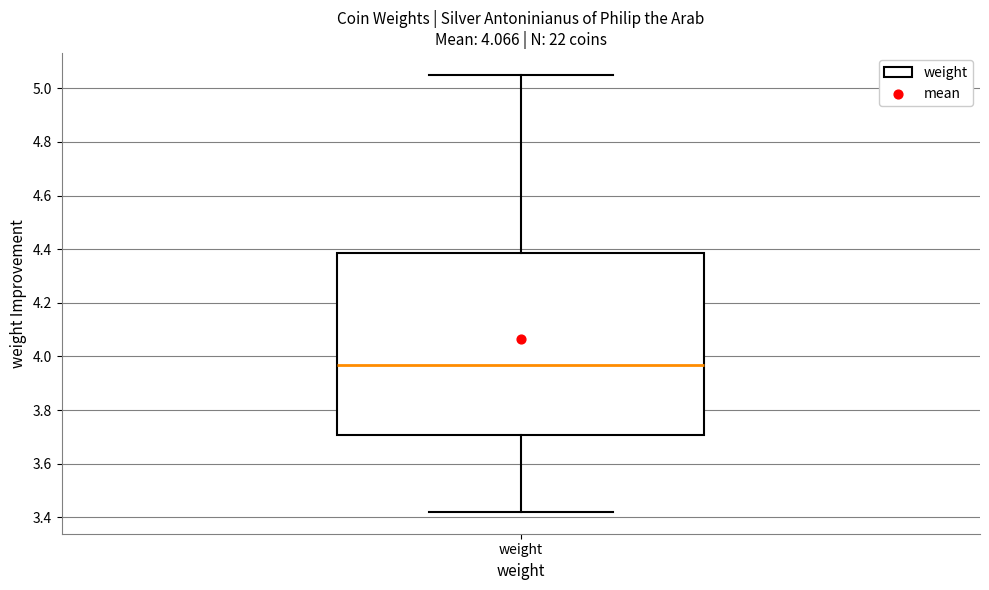

Transcribe this box plot: give where the median line is, the range the box spans, and where the two whiskers end, as read against the y-axis. The values are not printed on the chart, so give them approximately, as read against the axis.

median 3.96, box 3.70 to 4.38, whiskers 3.42 to 5.06